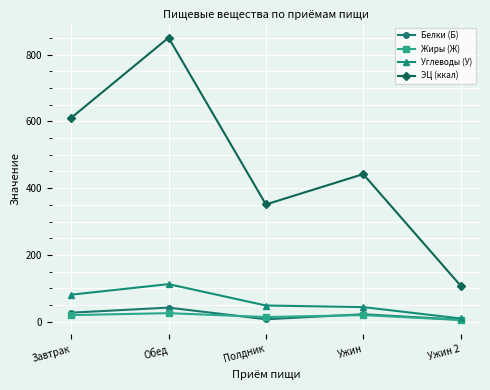

Rank the series by their maximum value, from highest to lowest.

ЭЦ (ккал), Углеводы (У), Белки (Б), Жиры (Ж)